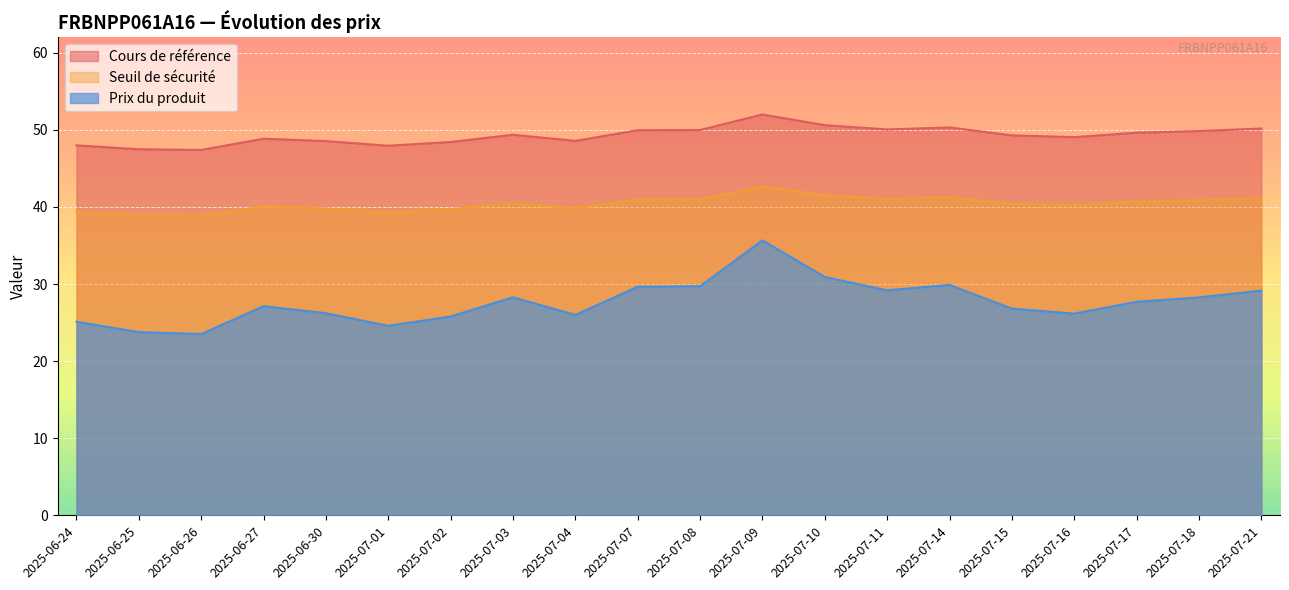

How many lines are shown in the chart?

3